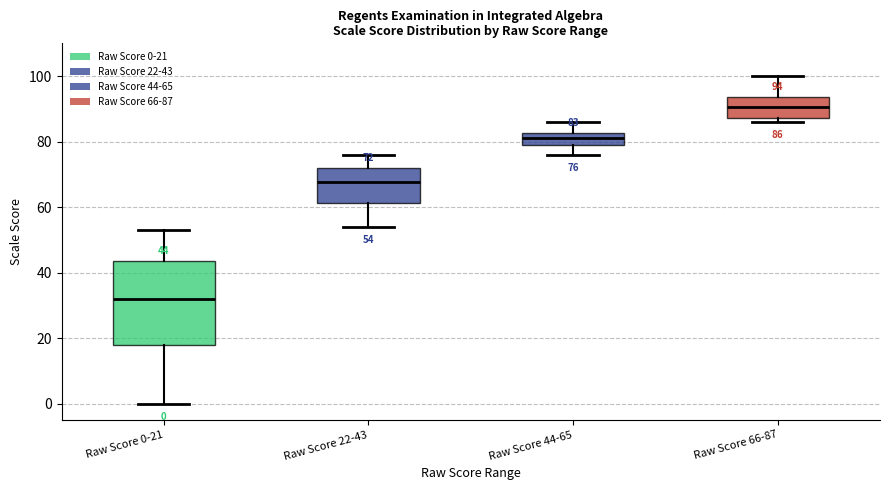

Comparing the boxes themselves (not the whiskers), which one is the tallest?

Raw Score 0-21